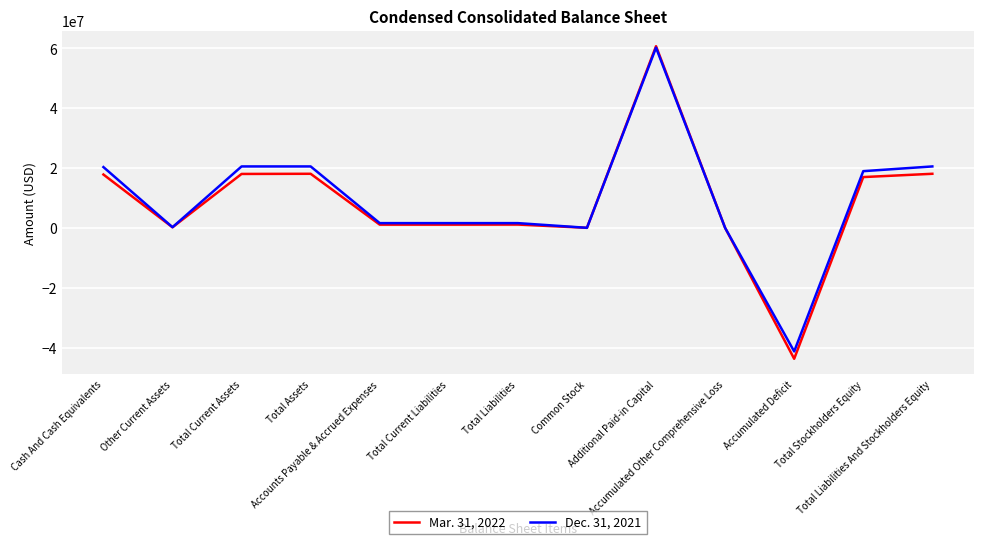

Which category has the lowest value in the Dec. 31, 2021 series?

Accumulated Deficit